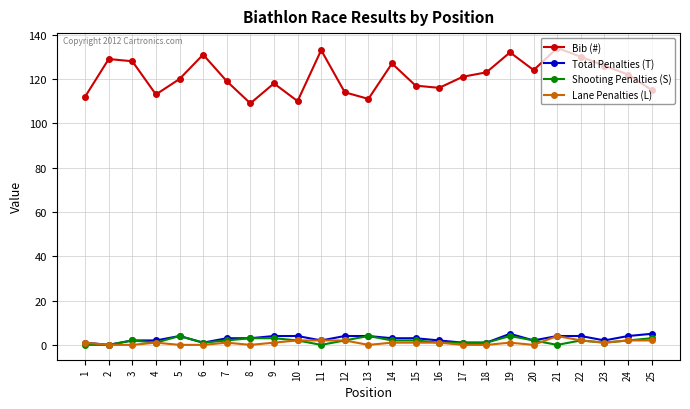

True or false: Bib (#) and Lane Penalties (L) intersect in this chart.

False